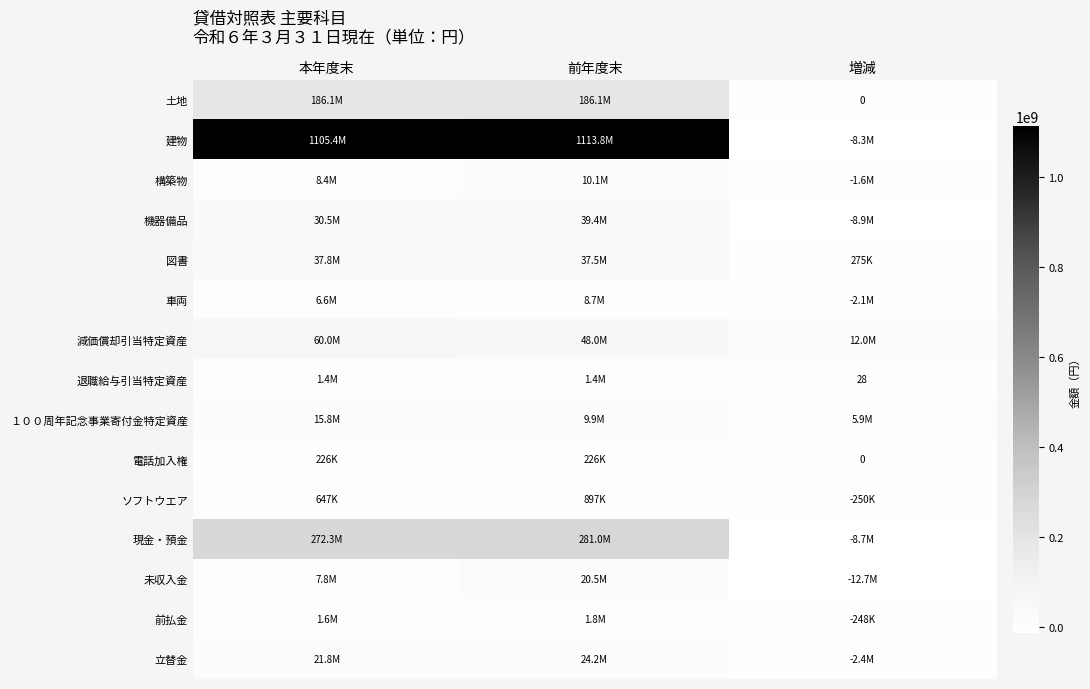

List the labels in order of 図書 value, largest first.

本年度末, 前年度末, 増減